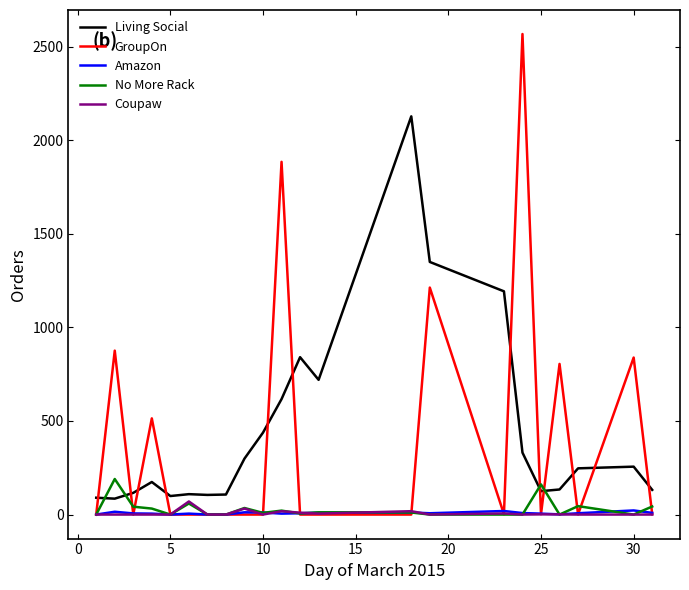

What is the maximum value shown in the chart?

2568